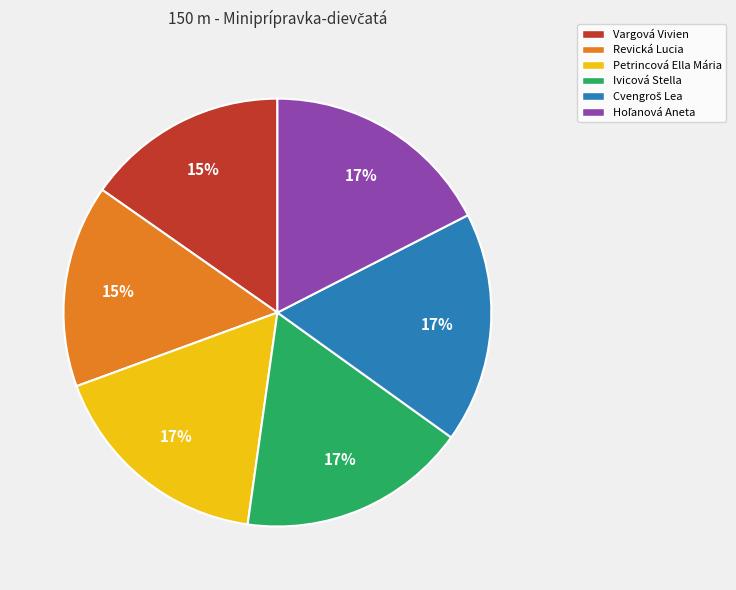

Do Vargová Vivien and Petrincová Ella Mária together represent more than half of the pie?

No